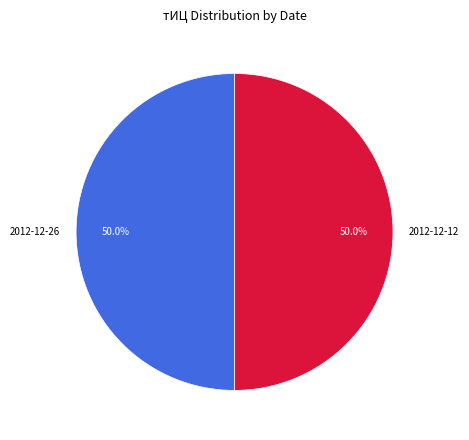

What portion of the pie excludes 2012-12-12?

50.0%